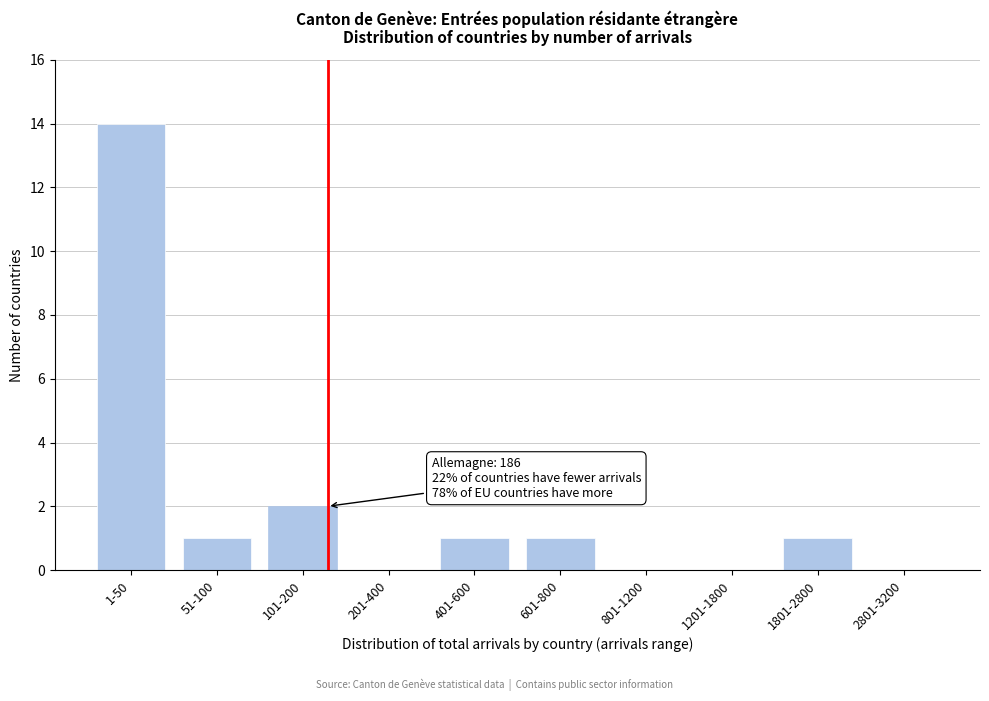

Reading left to right, what are all the values shown in this chart?

1-50=14	51-100=1	101-200=2	201-400=0	401-600=1	601-800=1	801-1200=0	1201-1800=0	1801-2800=1	2801-3200=0